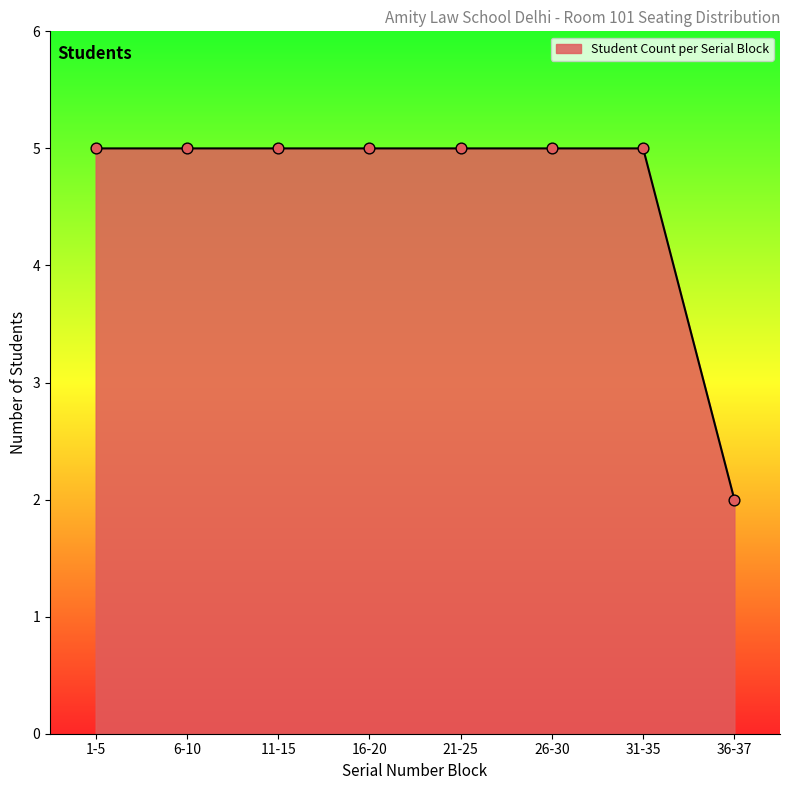

What is the ratio of the value at 6-10 to the value at 26-30?

1.0